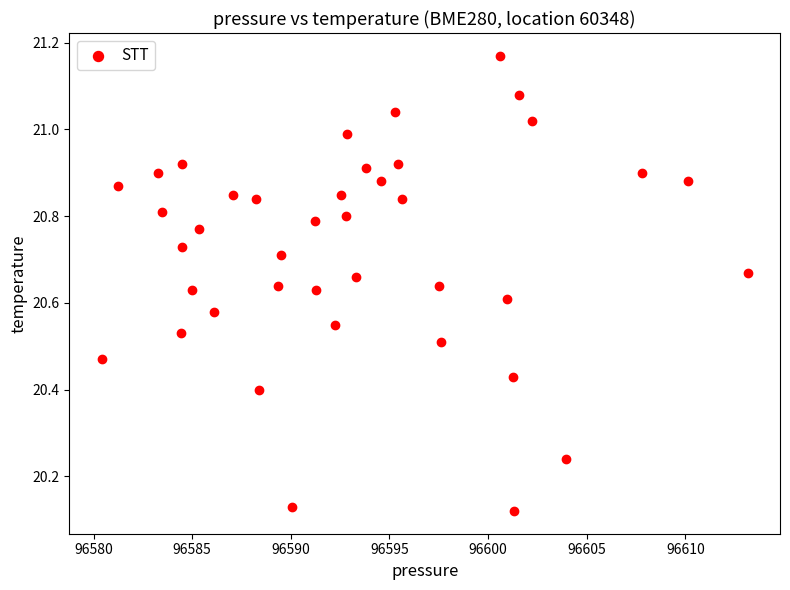

What is the range of X values (max minus min)?

32.8